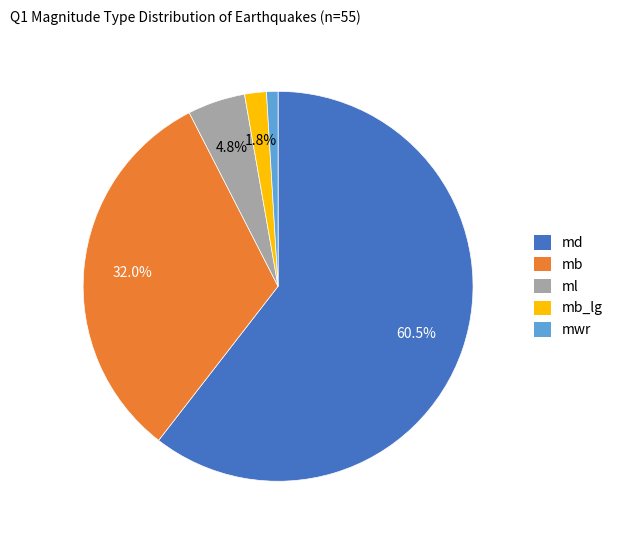

How many segments does this pie chart have?

5